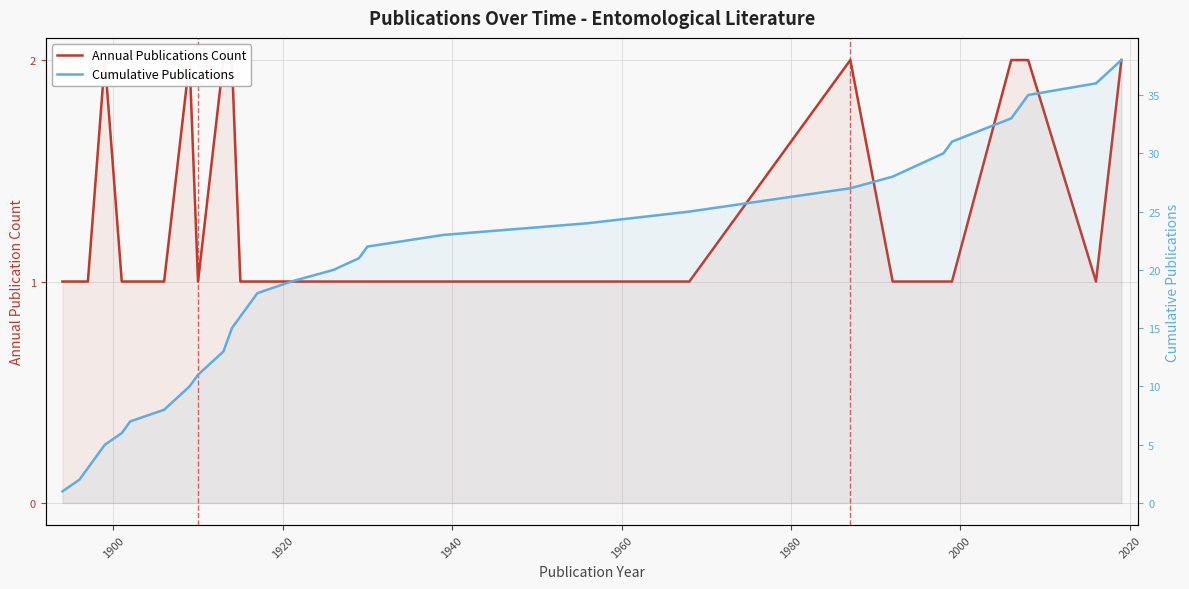

What are all the series names shown in the legend?

Annual Publications Count, Cumulative Publications